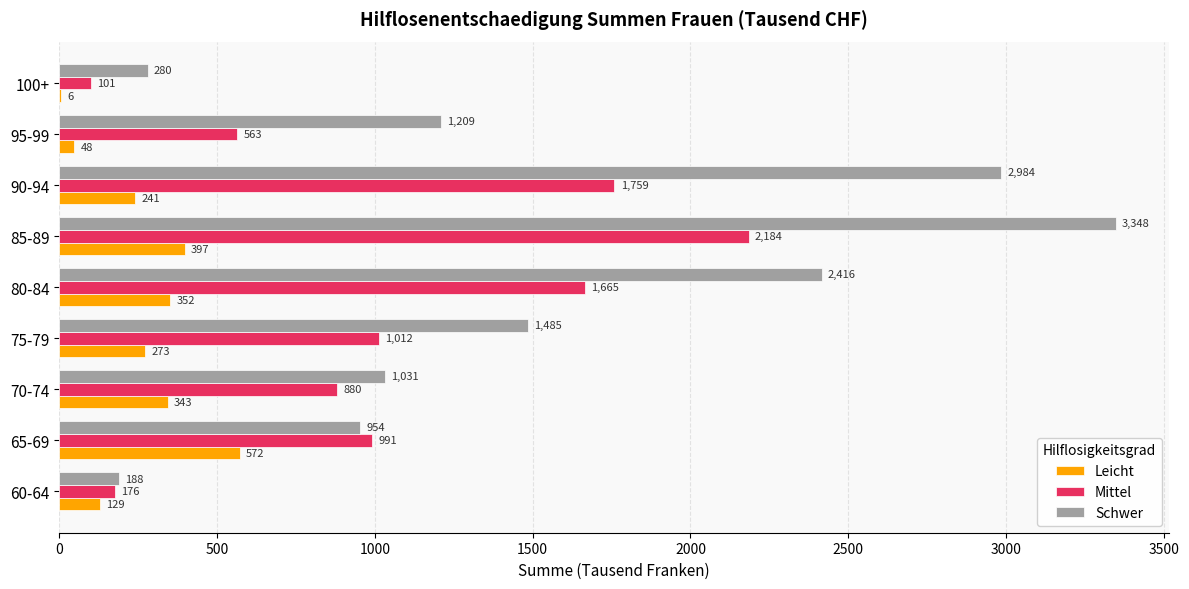

At which category does the chart reach its peak across all series?

85-89